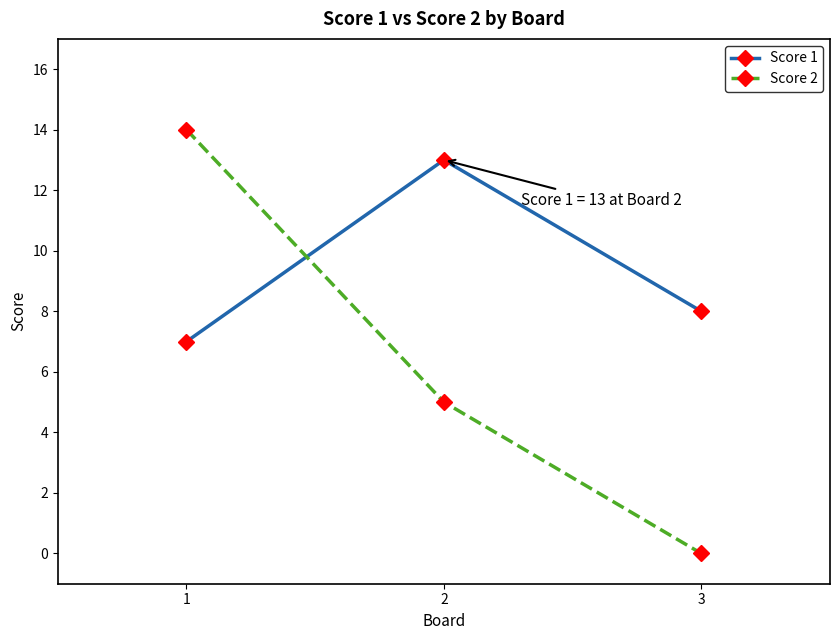

How many Score 1 values are between 7 and 13?

3